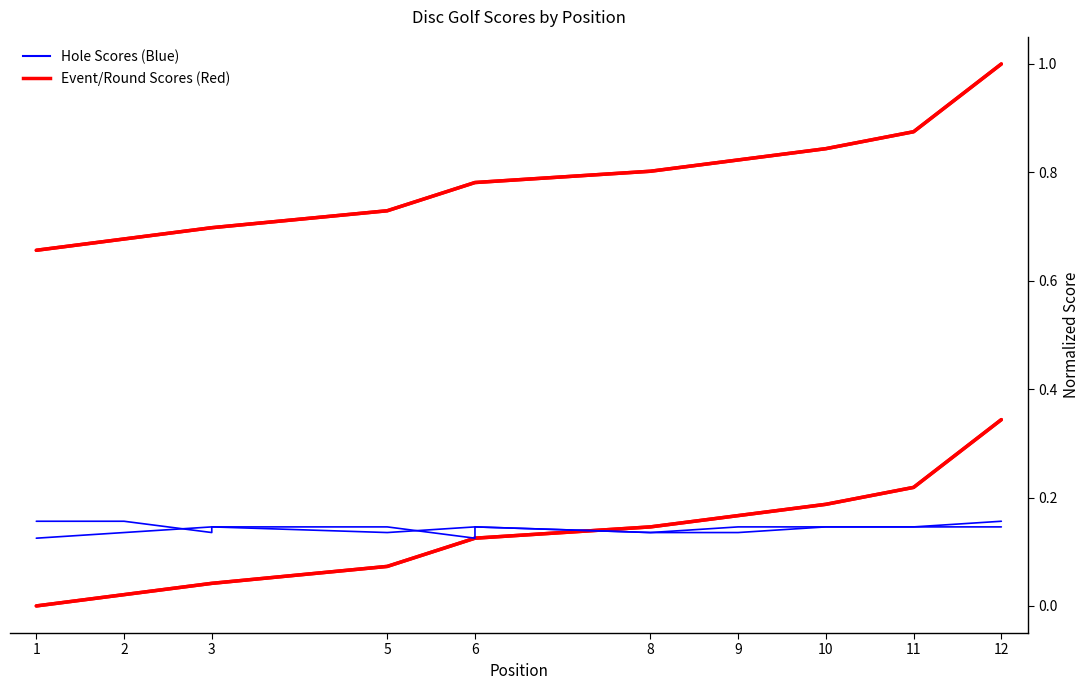

What is the sum of the round_total_score values at 8 and 3?

1.5